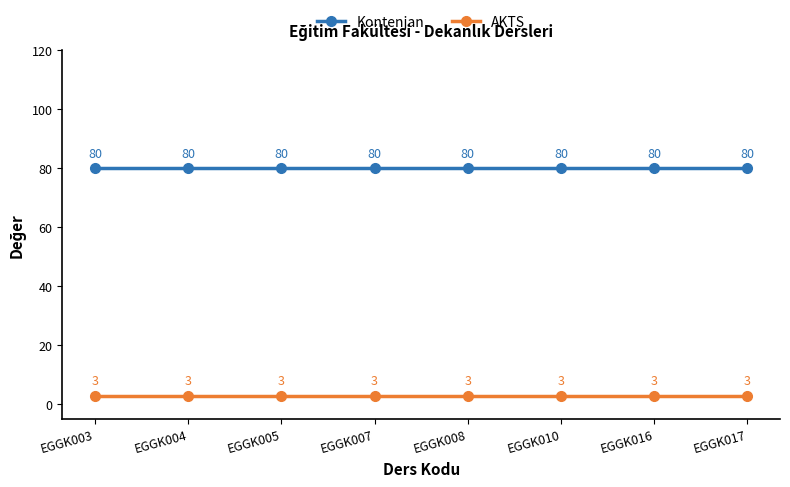

What is the spread (max minus min) of values at EGGK017?

77